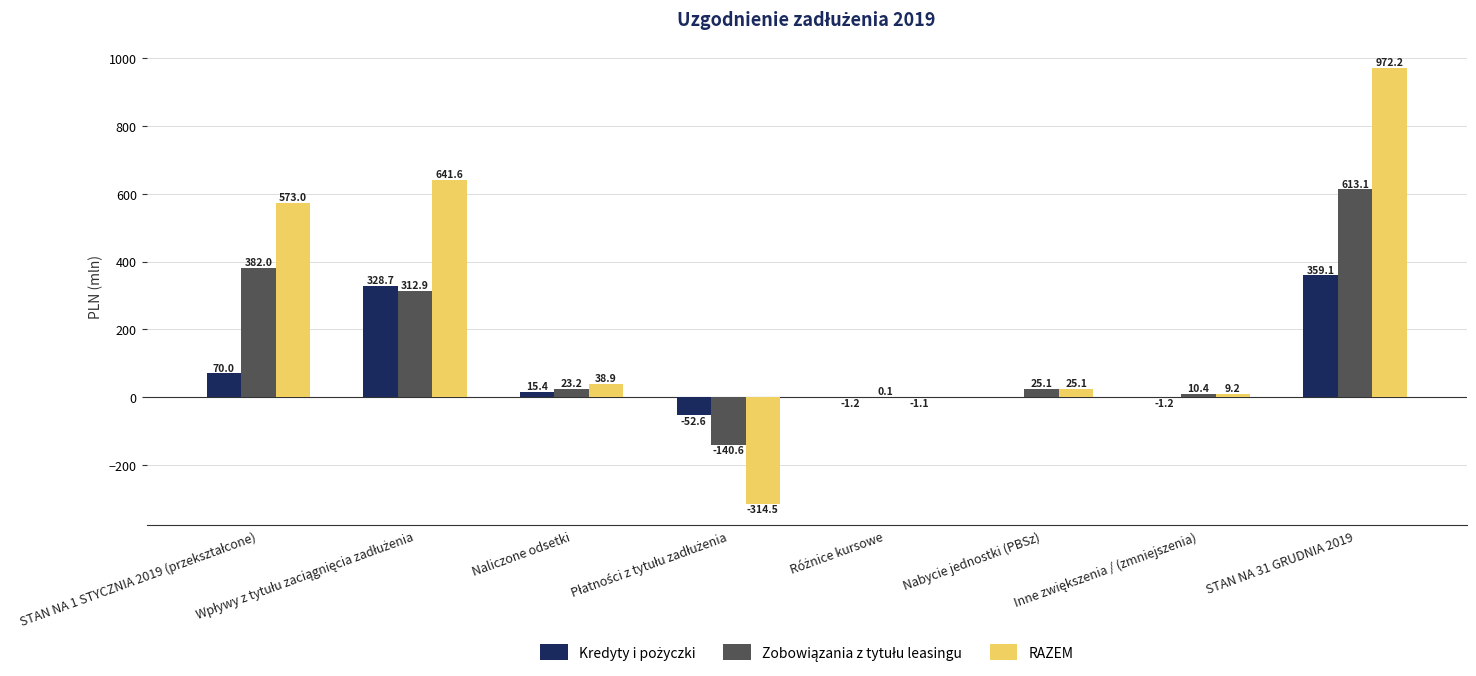

How many groups of bars are there?

8